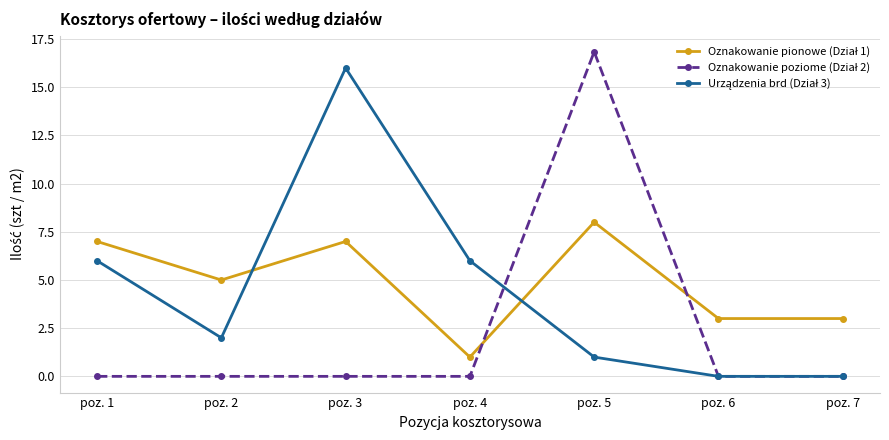

What is the difference between the highest and lowest values at poz. 5?

15.8